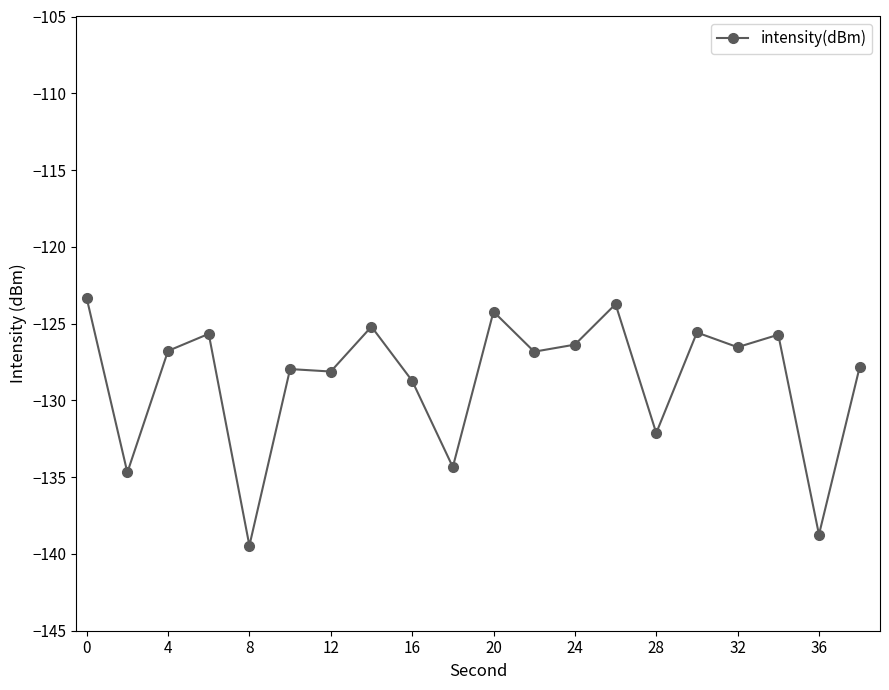

What is the difference between the maximum and minimum values?

16.1